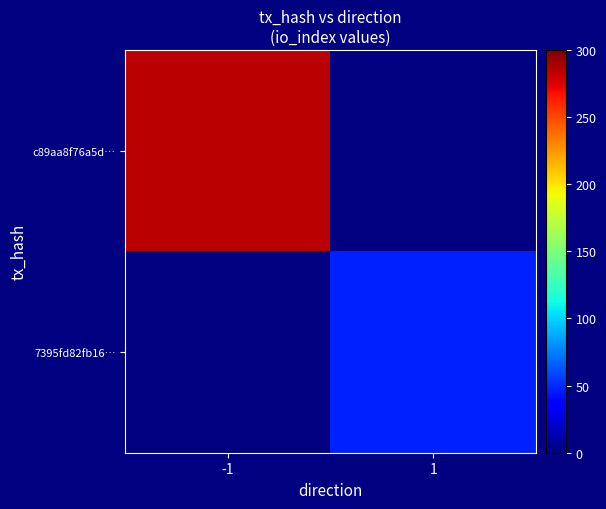

At how many categories does at least one series exceed 121?

1